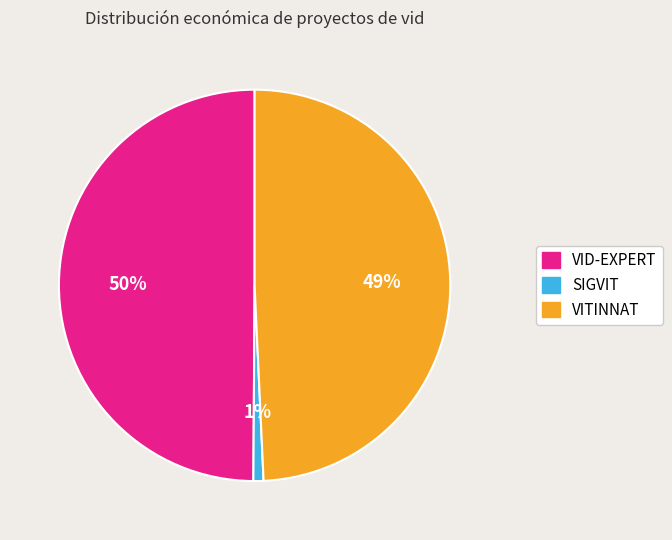

Count the number of slices in the pie.

3